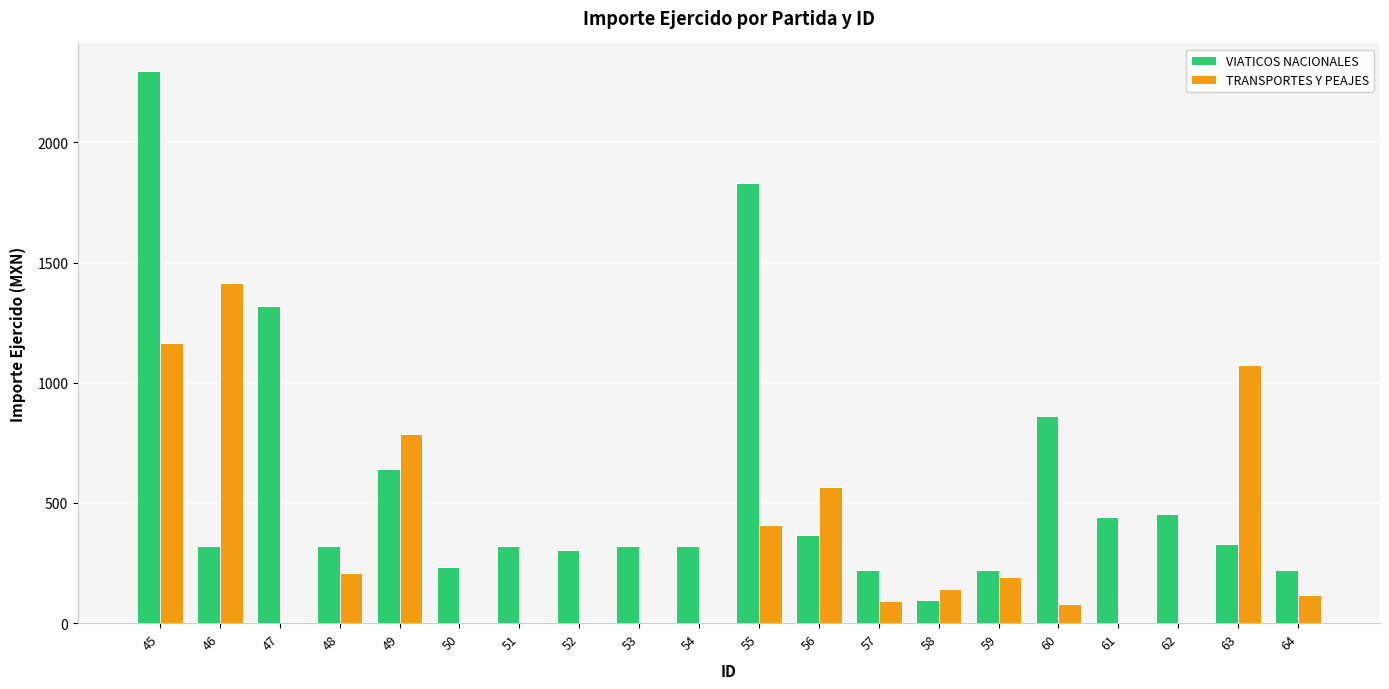

How many groups of bars are there?

20